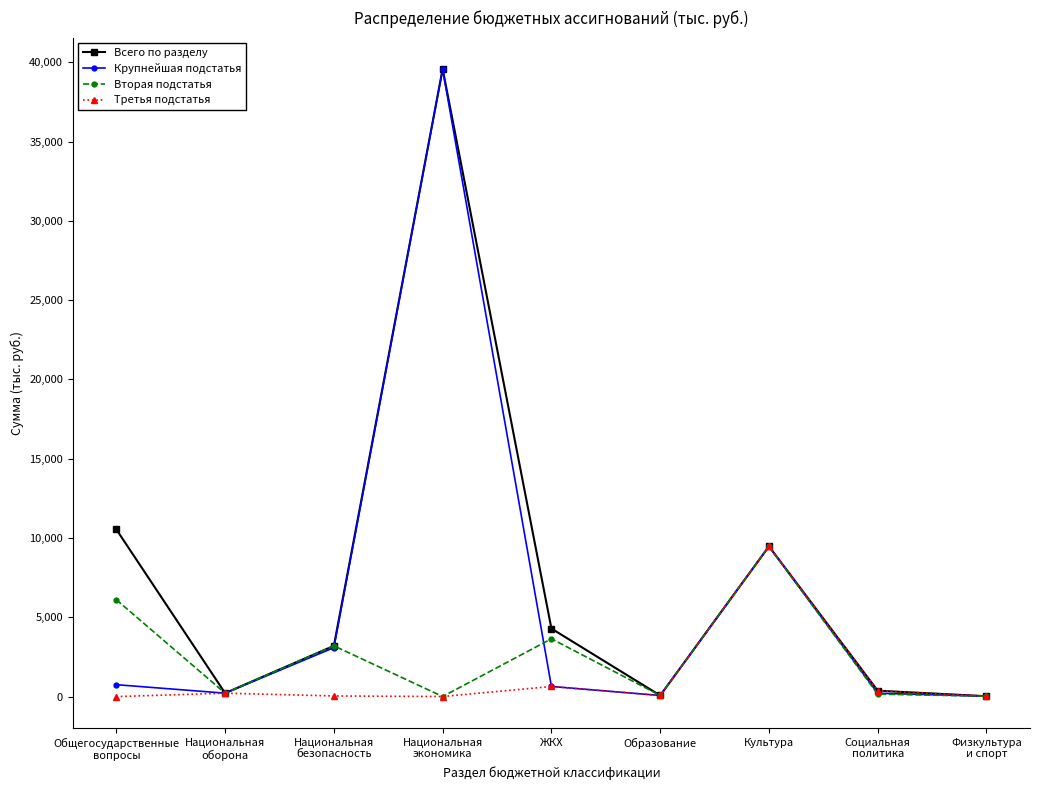

What is the difference between the second highest and minimum values in the Всего по разделу series?

10514.8